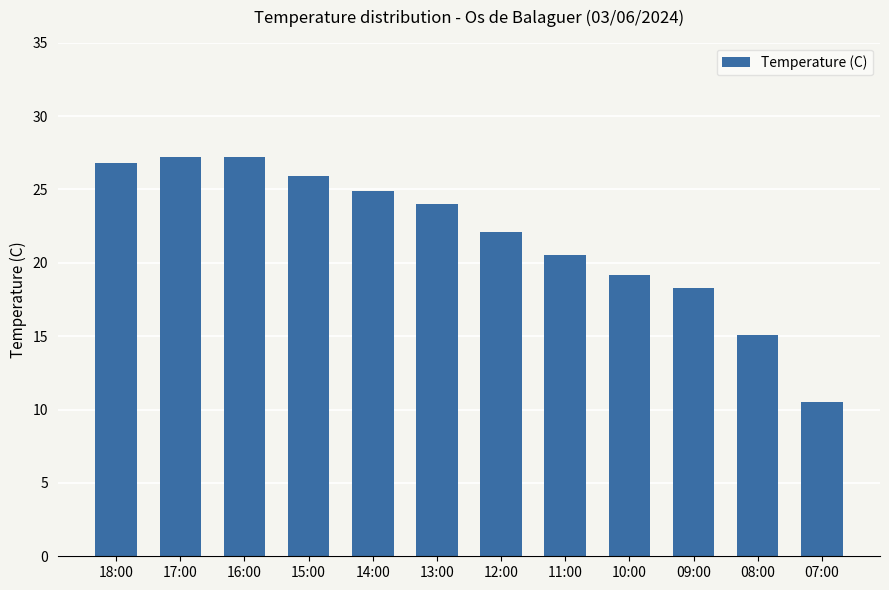

What is the approximate value at 08:00?

15.1